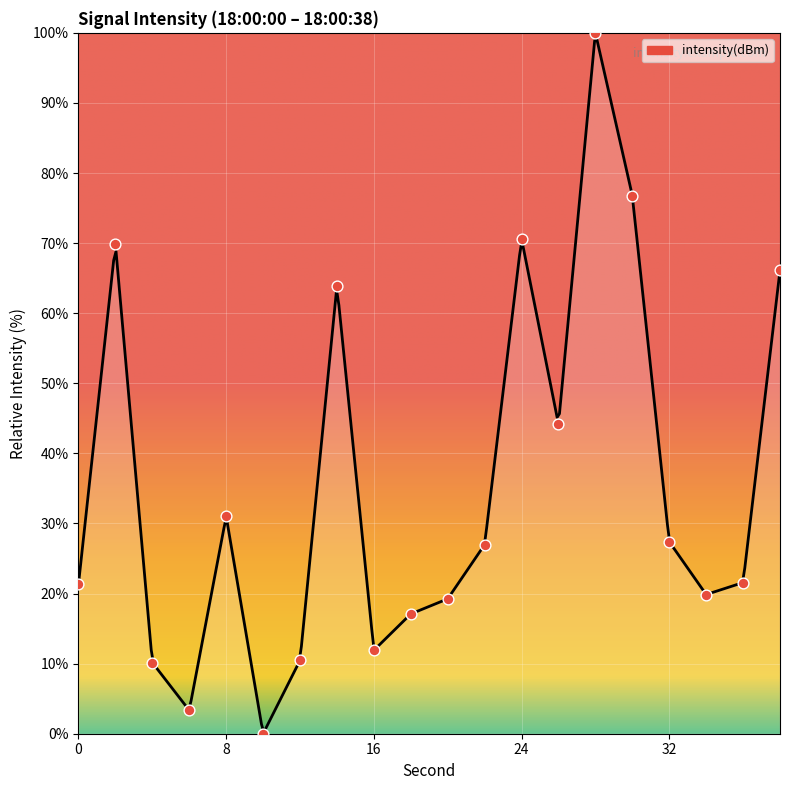

What is the change in value from 6 to 10?

-3.3